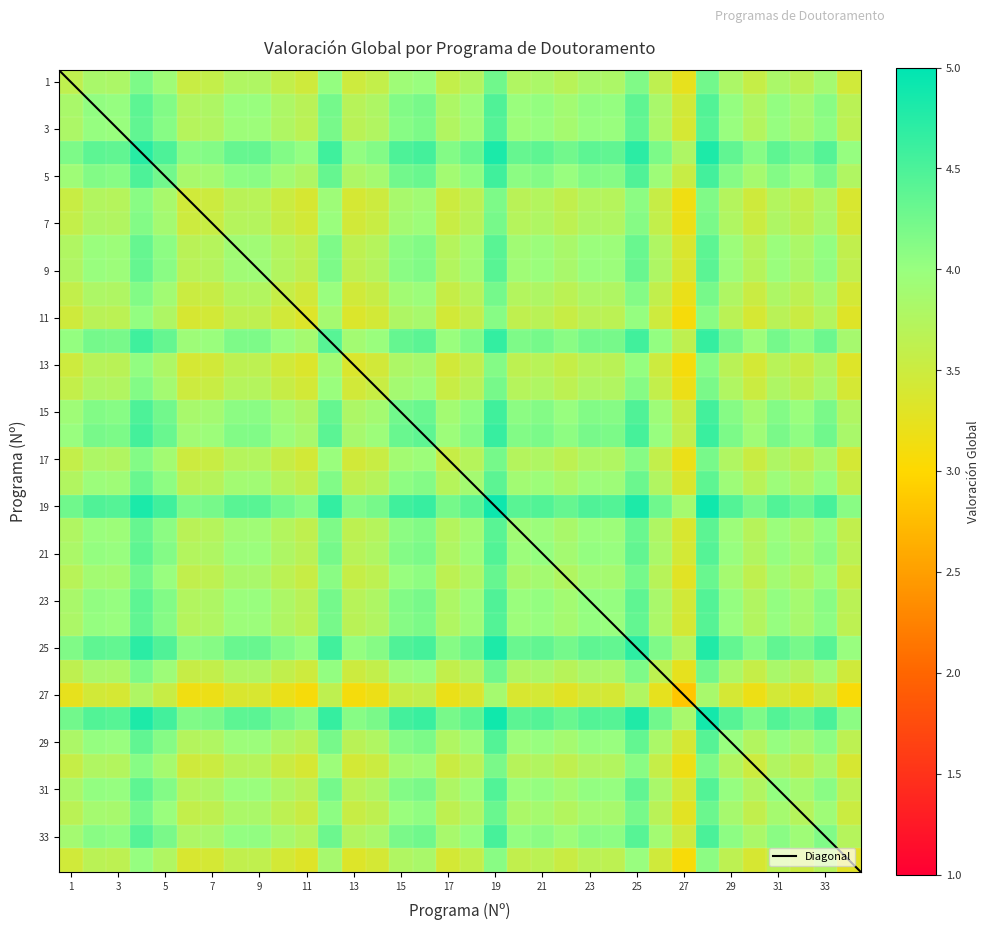

At which category does the chart reach its peak across all series?

19